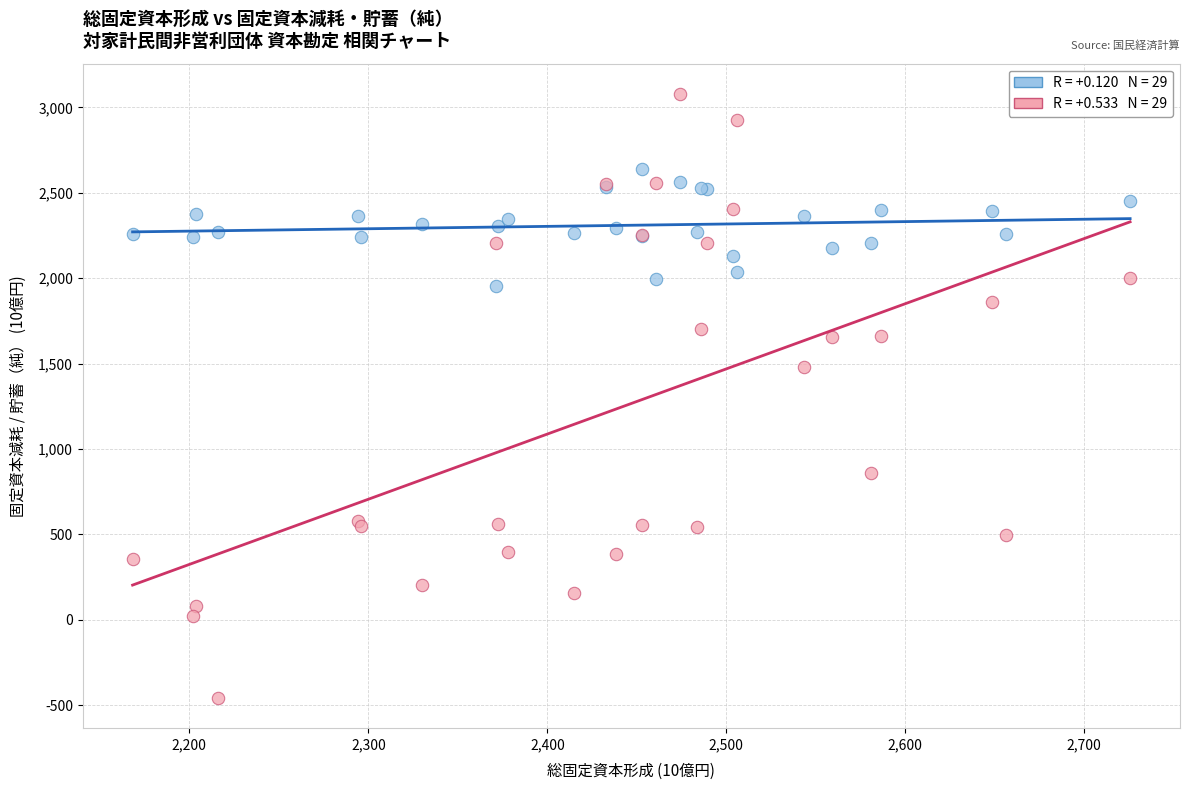

Across all series, what Y value is closest to 1310?

1481.2